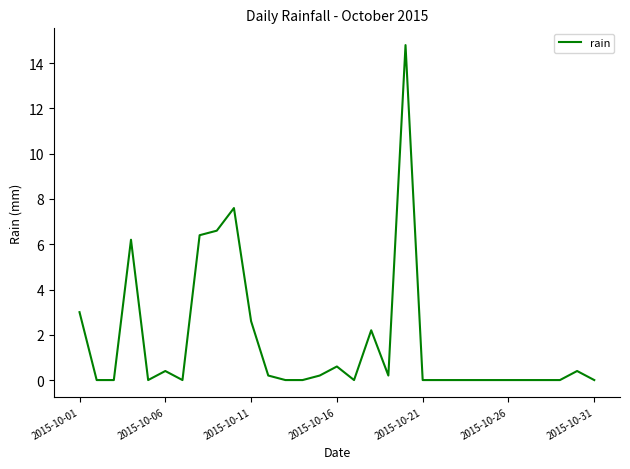

What is the difference between the maximum and minimum values?

14.8